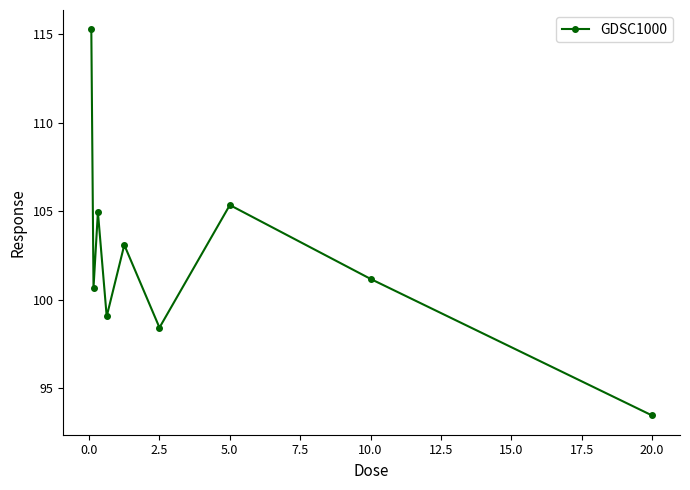

What is the sum of all values?

921.4